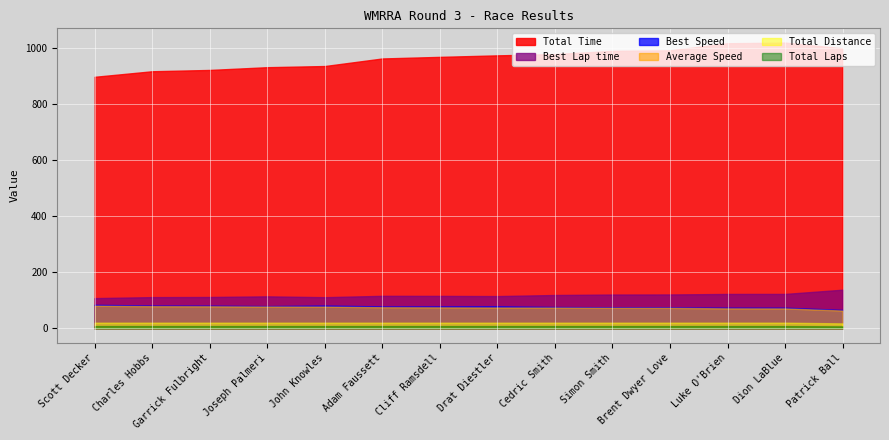

In Best Lap time, how many points are higher than both neighbors (excluding endpoints)?

2